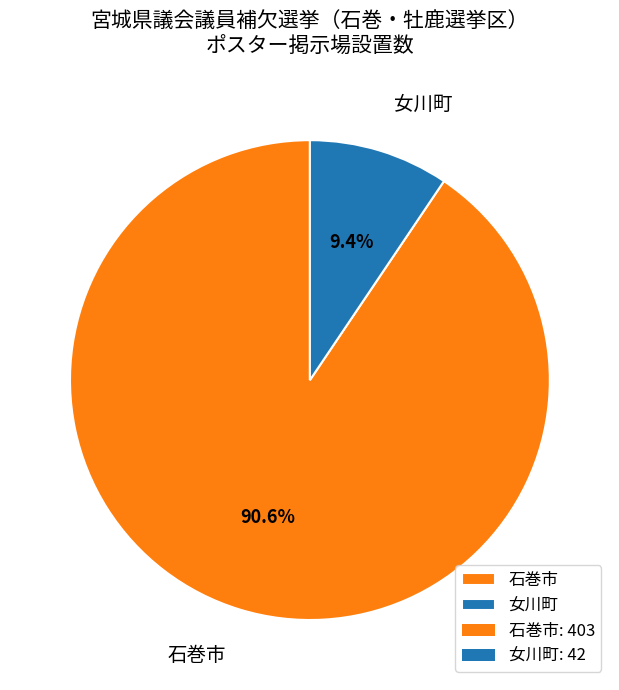

Rank the categories by value from highest to lowest.

石巻市, 女川町